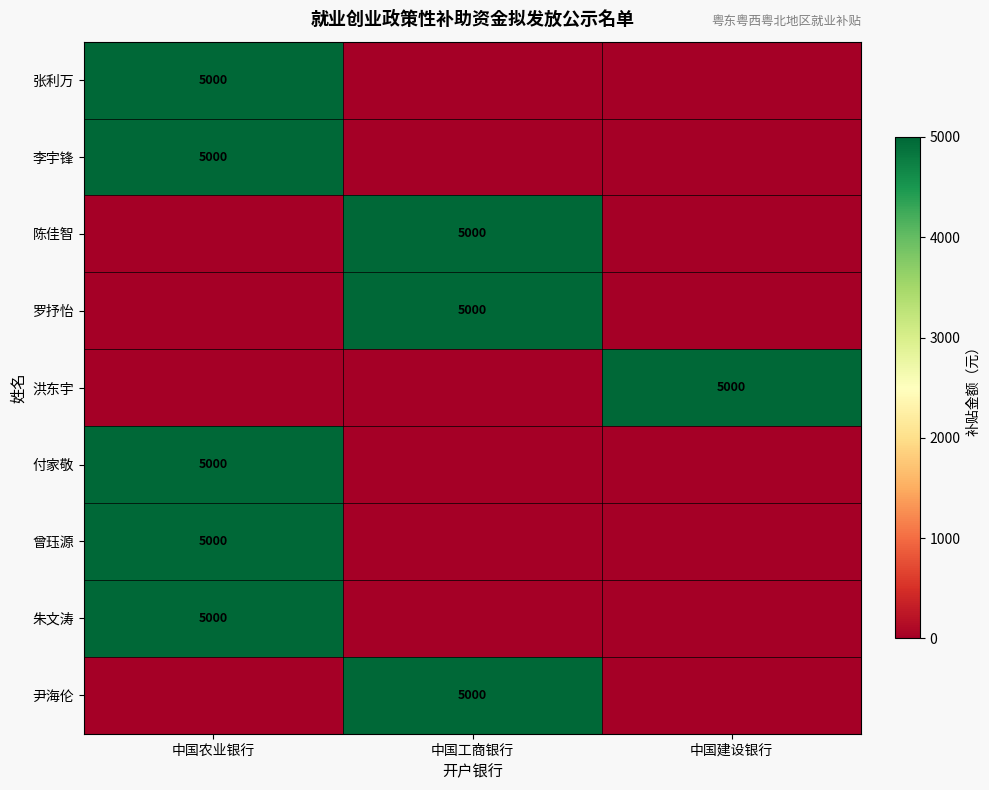

Between 中国农业银行 and 中国工商银行, which is larger?

中国农业银行